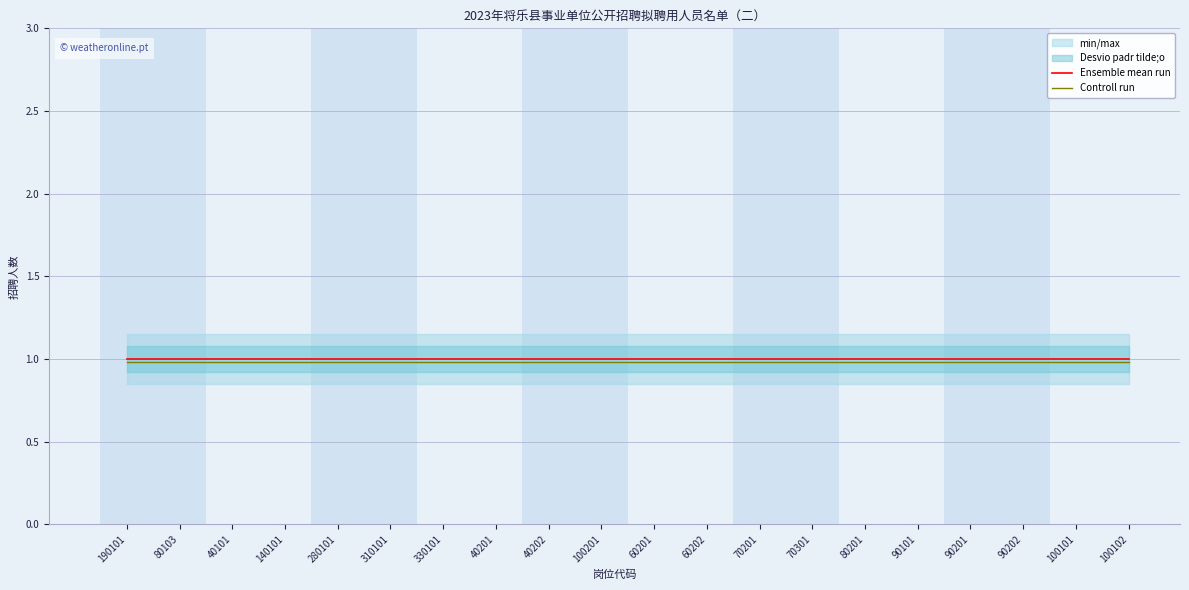

Reading right to left, transcribe all the data shown in this chart.

Ensemble mean run: 100102=1.0	100101=1.0	90202=1.0	90201=1.0	90101=1.0	80201=1.0	70301=1.0	70201=1.0	60202=1.0	60201=1.0	100201=1.0	40202=1.0	40201=1.0	330101=1.0	310101=1.0	280101=1.0	140101=1.0	40101=1.0	80103=1.0	190101=1.0
Controll run: 100102=1.0	100101=1.0	90202=1.0	90201=1.0	90101=1.0	80201=1.0	70301=1.0	70201=1.0	60202=1.0	60201=1.0	100201=1.0	40202=1.0	40201=1.0	330101=1.0	310101=1.0	280101=1.0	140101=1.0	40101=1.0	80103=1.0	190101=1.0